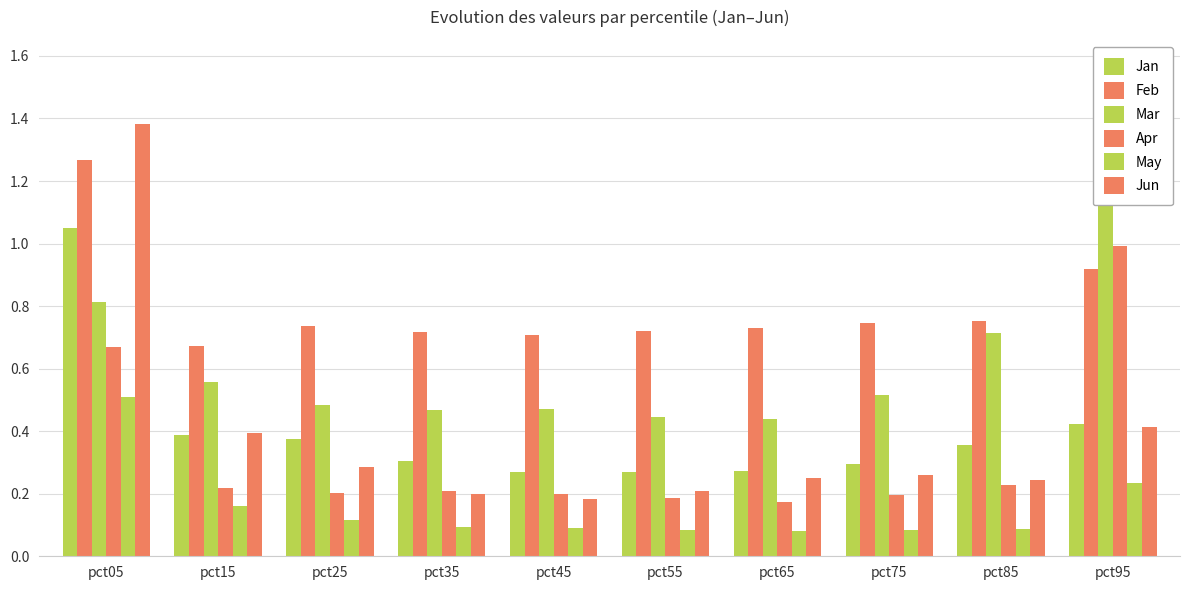

At how many categories does at least one series exceed 0?

10